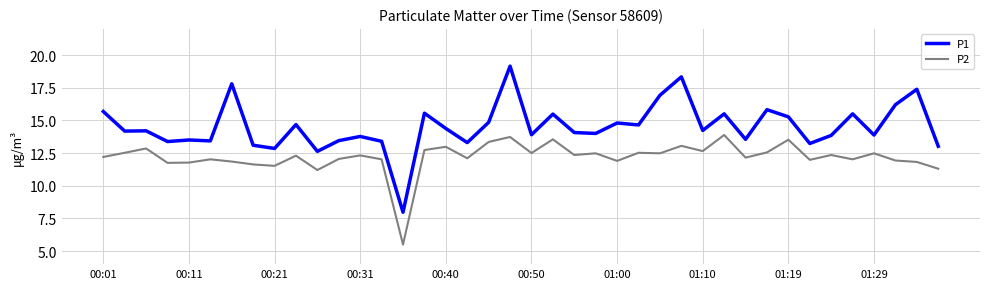

How many lines are shown in the chart?

2